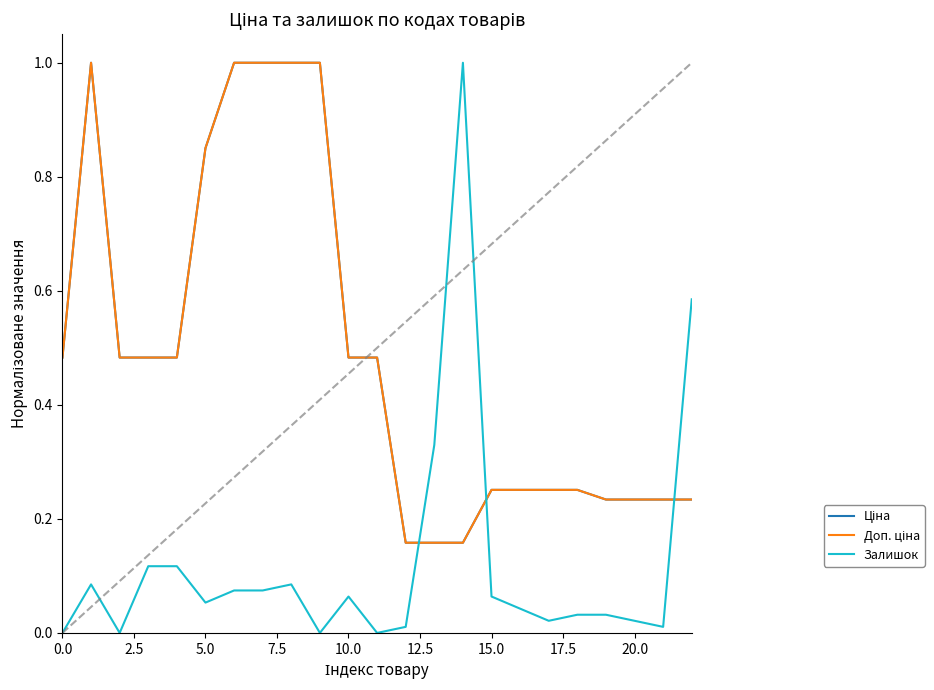

What is the greatest value displayed?

1.0